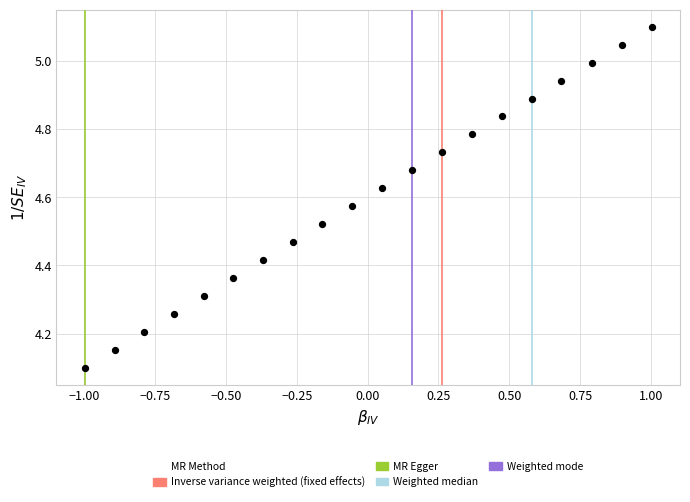

What is the range of X values (max minus min)?

2.0